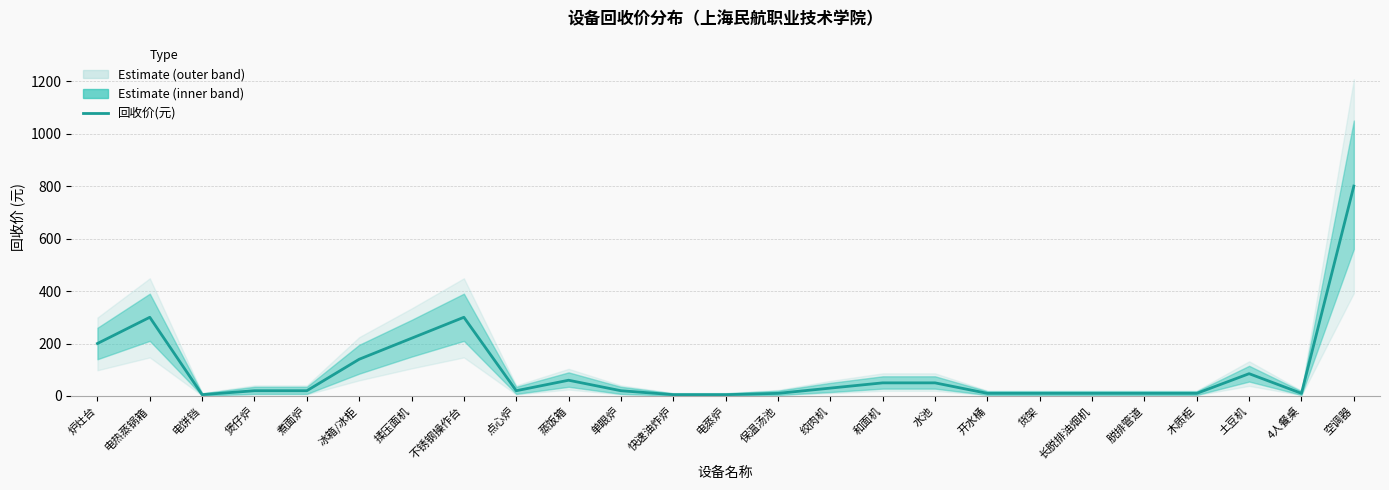

The chart shows a value of 20 at 煲仔炉. True or false?

True